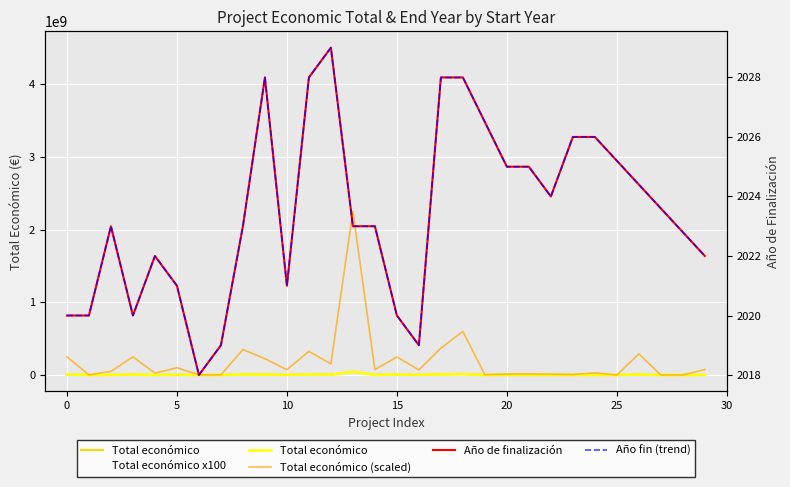

What value does the data have at 2018?

994500